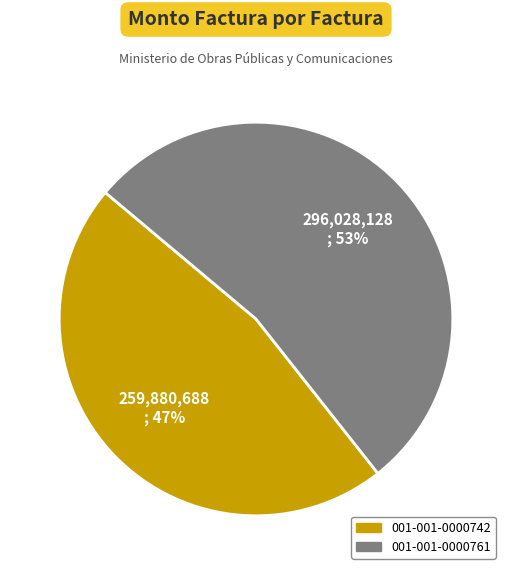

Is it true that 001-001-0000742 is 47% of the pie?

True